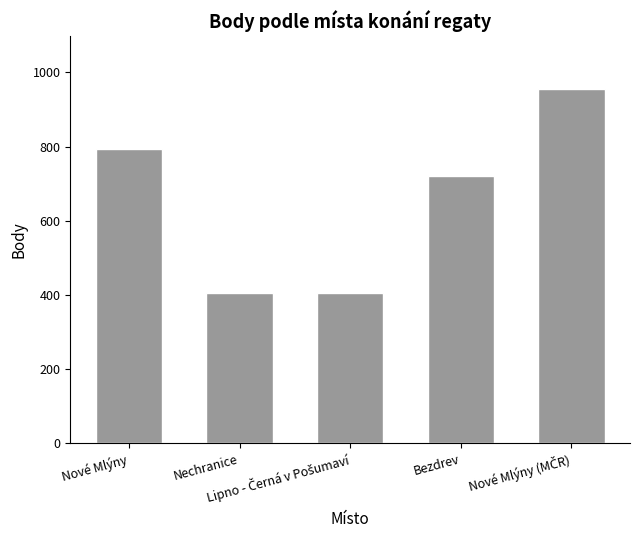

What is the difference between the second highest and second lowest values?

388